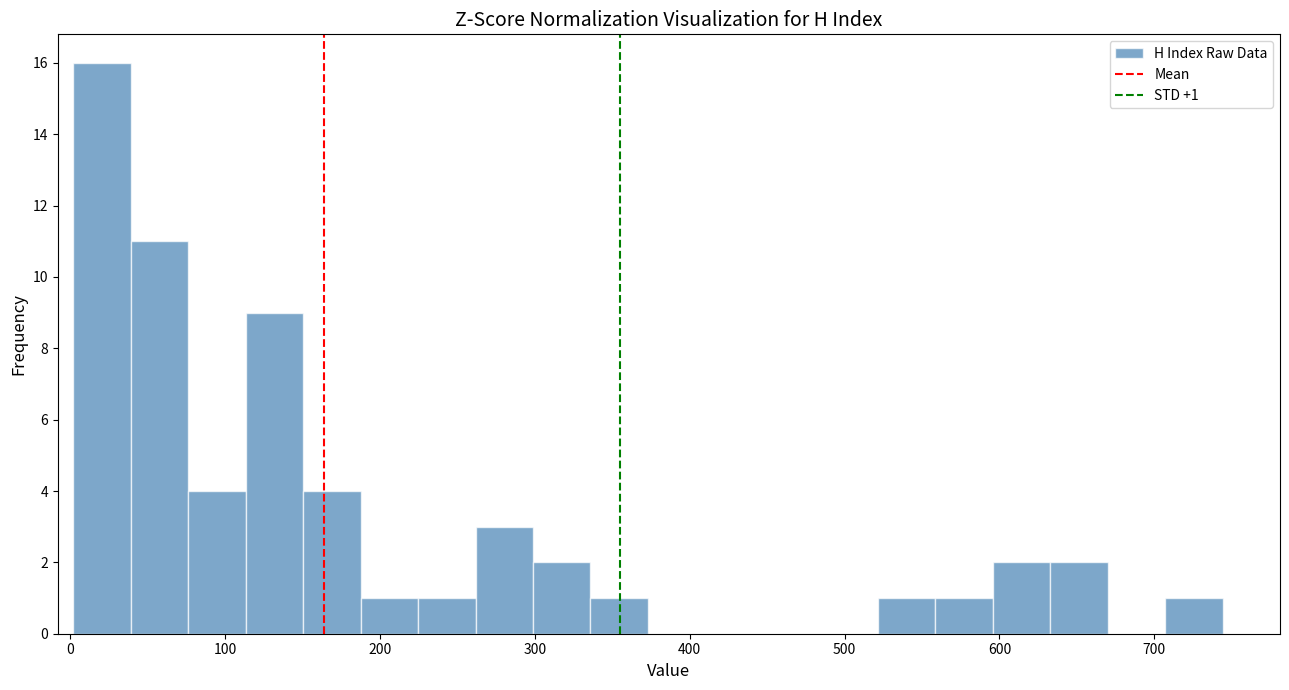

Read against the x-axis, roughly where is the centre of the tallest bar?

20